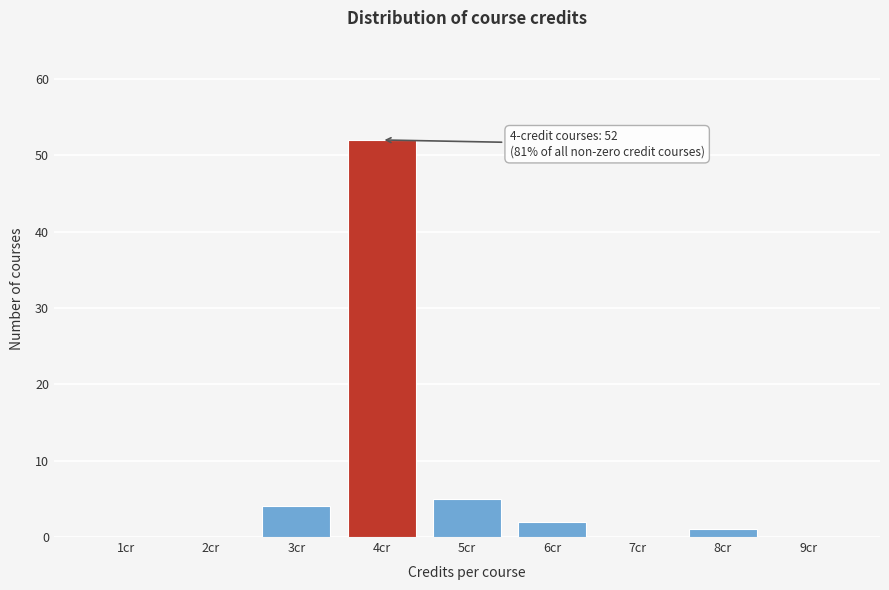

Which range on the x-axis has the tallest bar?

3.5 to 4.5